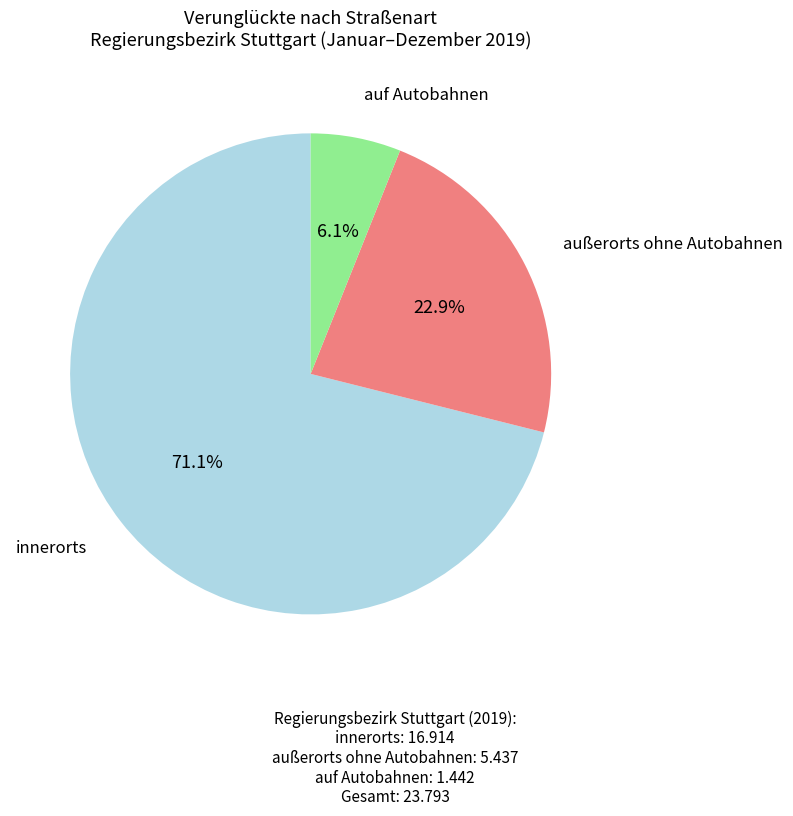

Which slice is the largest?

innerorts